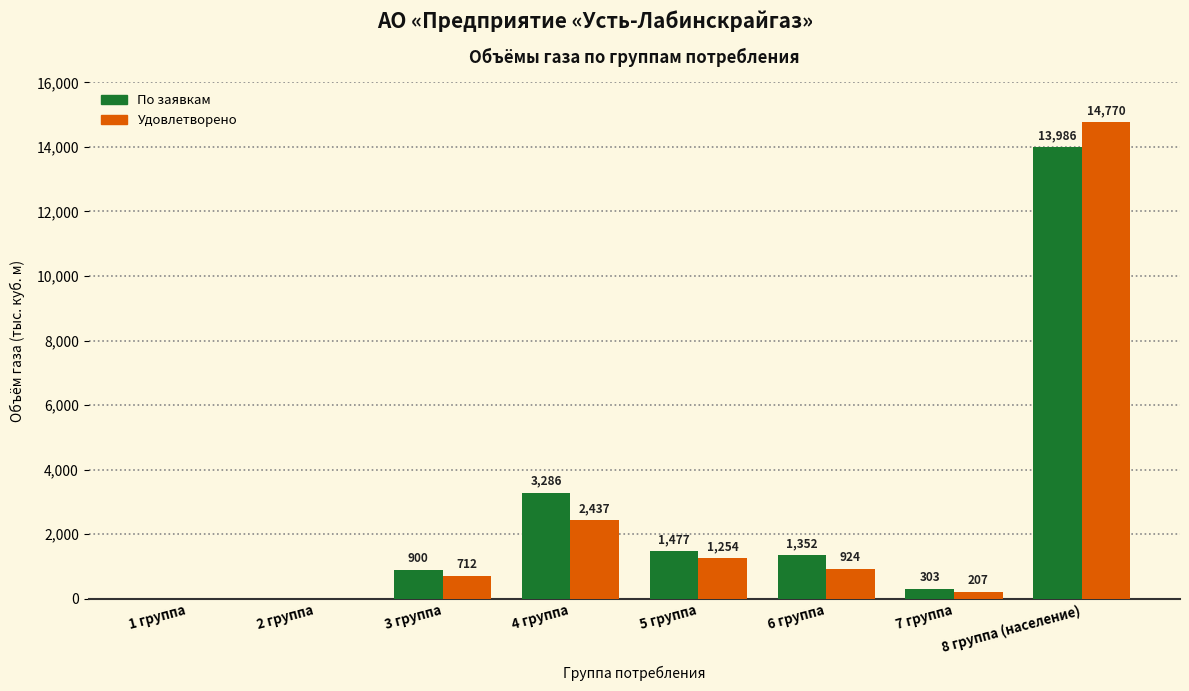

At which category is the sum across all series the highest?

8 группа (население)